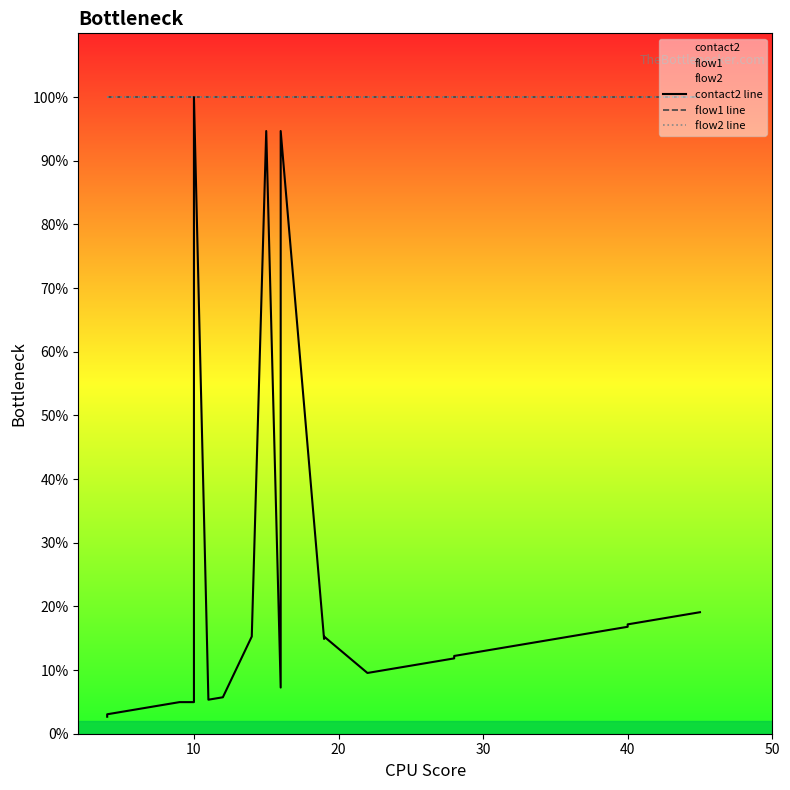

Which series has the widest spread of values?

contact2 line